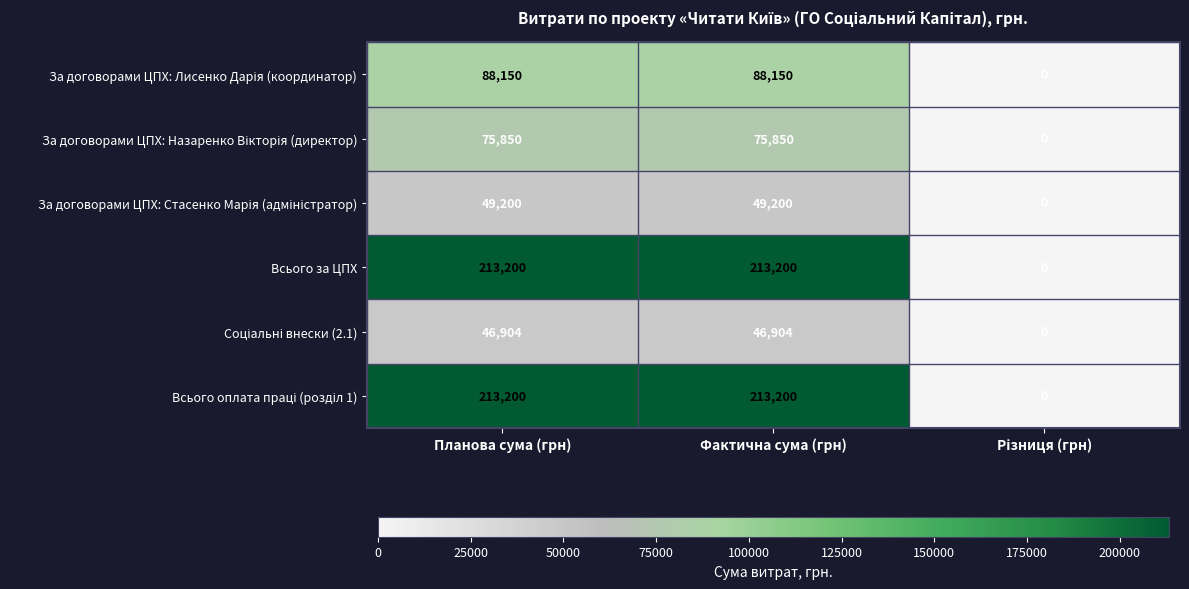

Count the Всього за ЦПХ values in the range 0 to 213200.

3